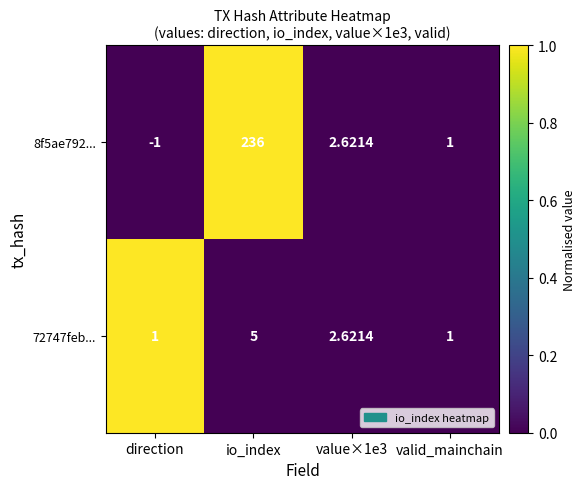

How many categories are shown in the chart?

4